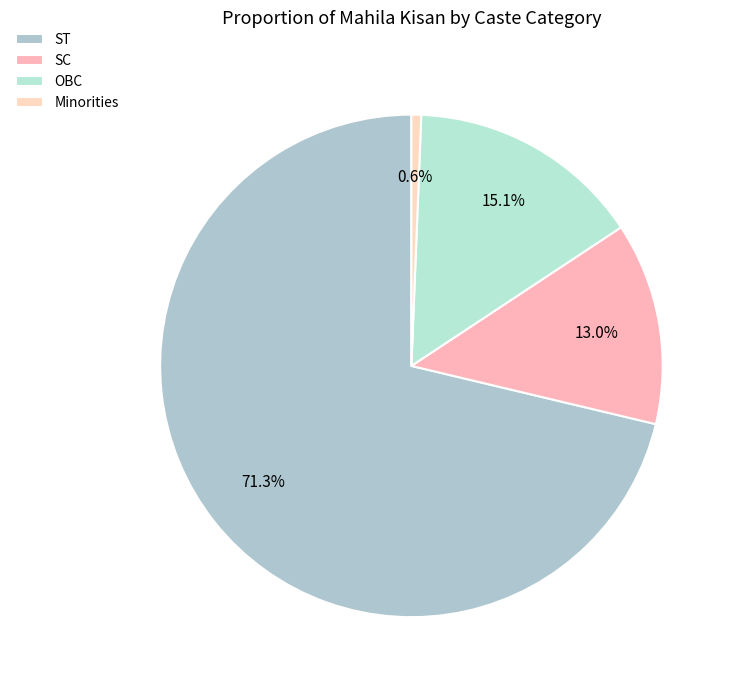

Which slice represents more than half of the pie?

ST